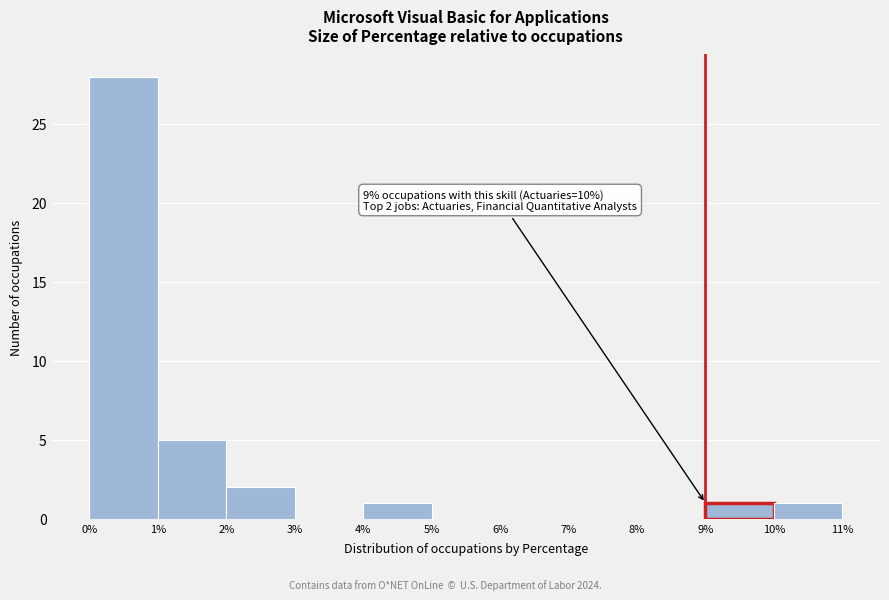

Over which range of the x-axis is the bar tallest?

0% to 1%